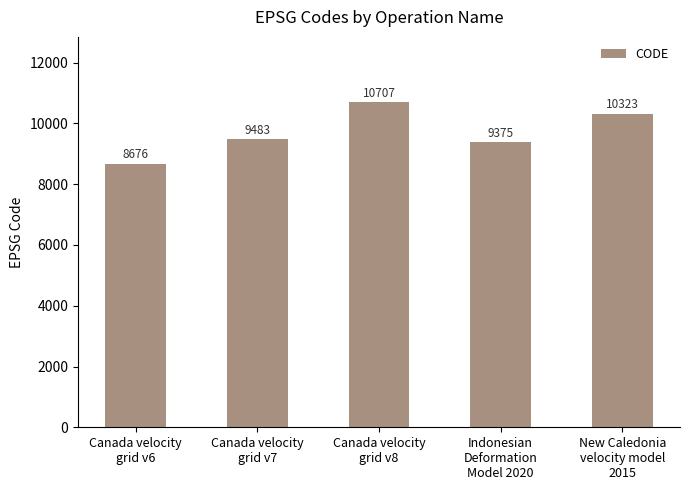

What is the difference between the values at Canada velocity
grid v7 and New Caledonia
velocity model
2015?

840